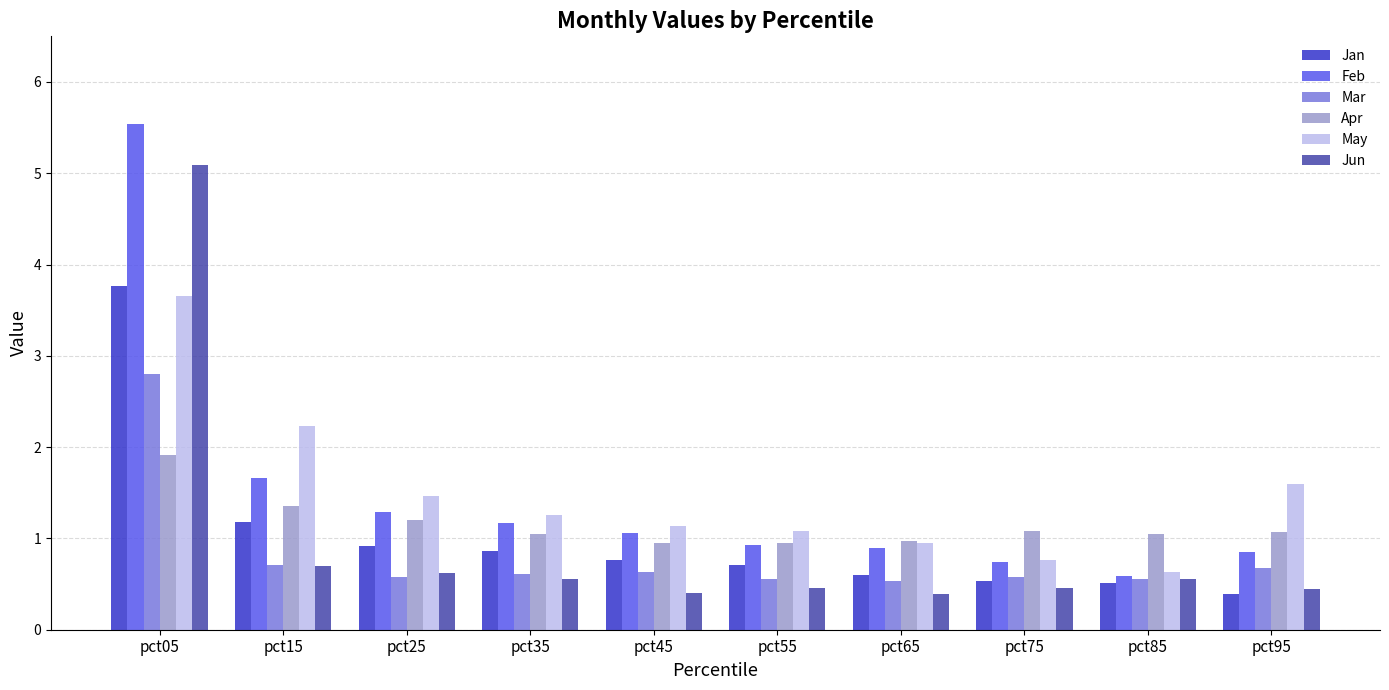

What are all the series names shown in the legend?

Jan, Feb, Mar, Apr, May, Jun